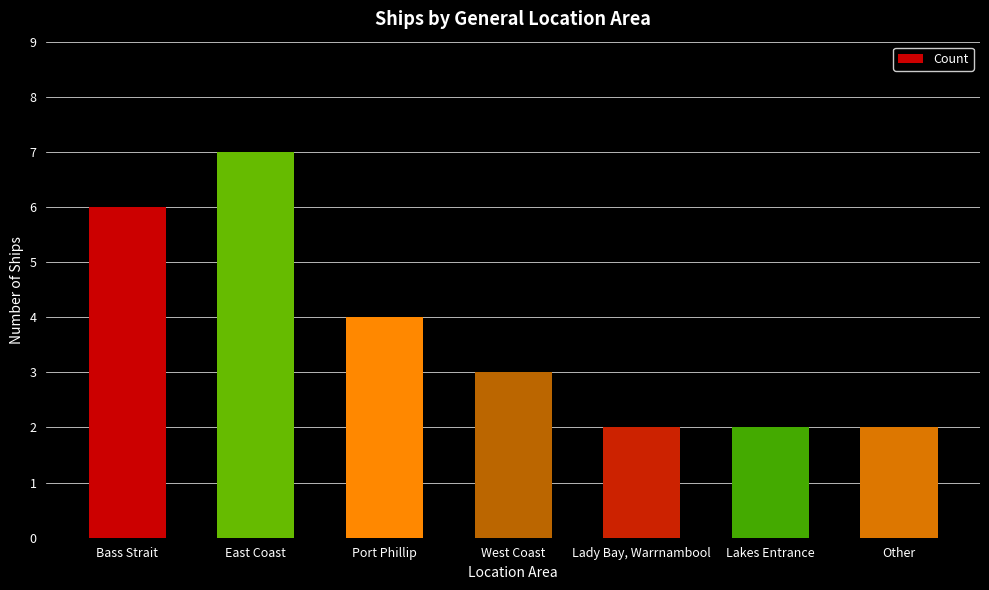

What is the difference between the second highest and second lowest values?

4